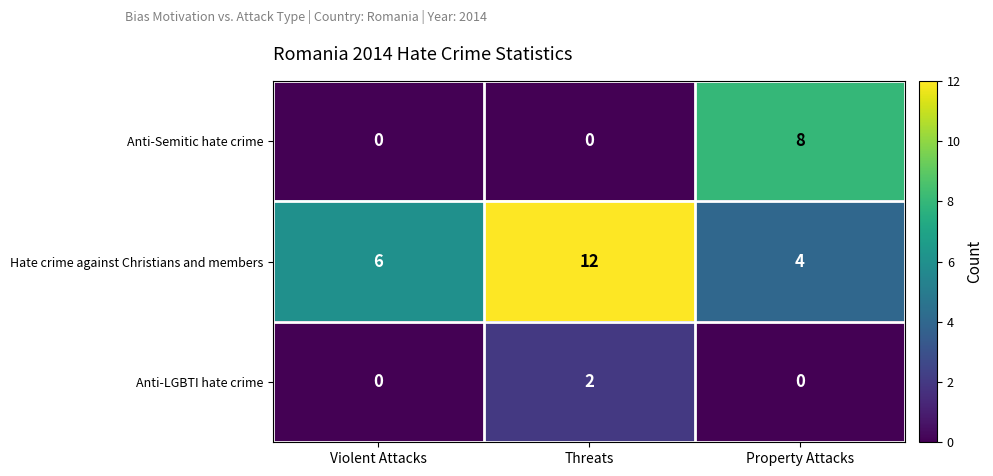

Reading left to right, extract all data points from this chart.

Anti-Semitic hate crime: 0	0	8
Hate crime against Christians and members: 6	12	4
Anti-LGBTI hate crime: 0	2	0